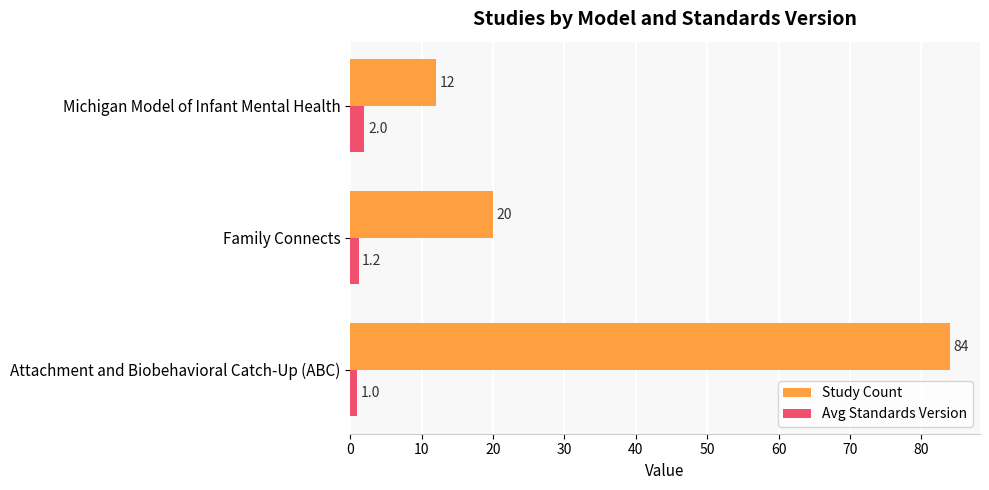

How many Study Count values are between 12 and 84?

3